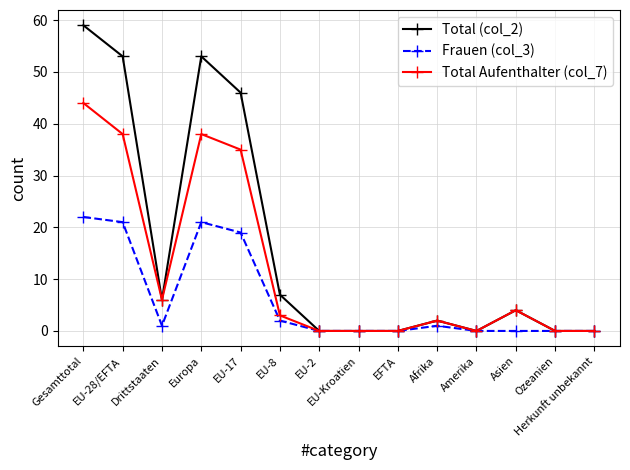

List the series in order of their peak value, highest first.

Total (col_2), Total Aufenthalter (col_7), Frauen (col_3)